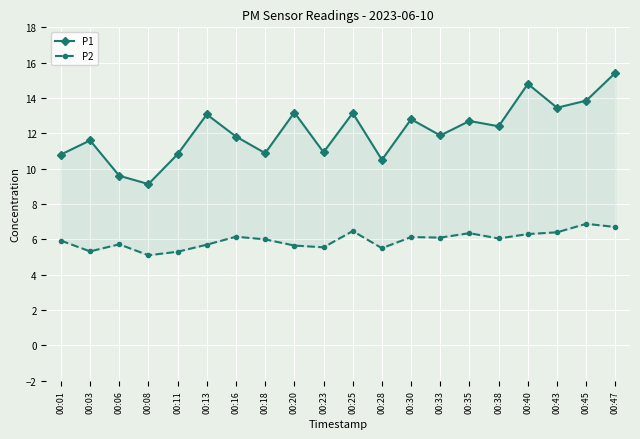

Which category has the lowest value in the P2 series?

00:08